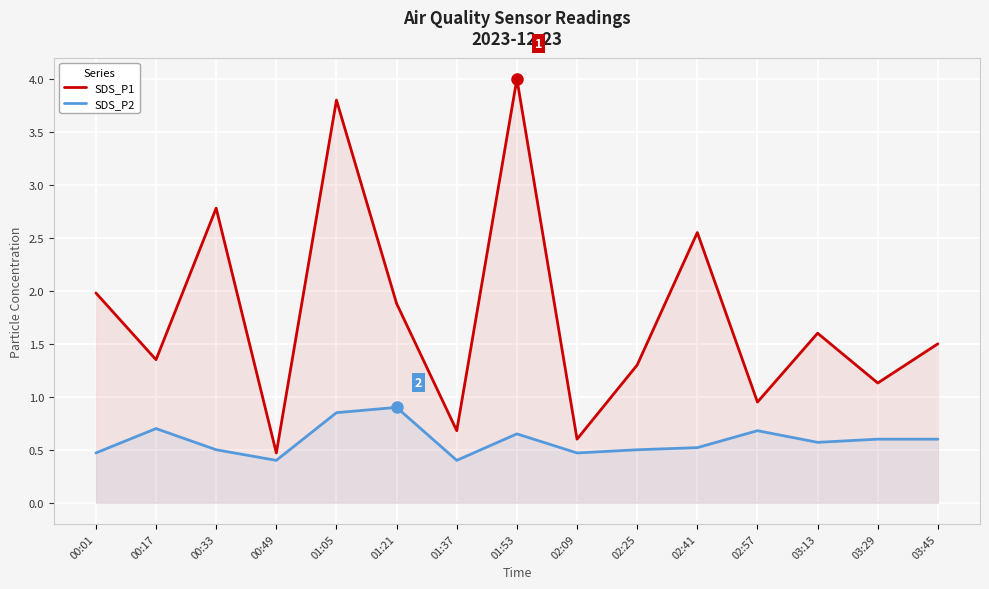

Does the chart display data point markers on the line(s)?

No